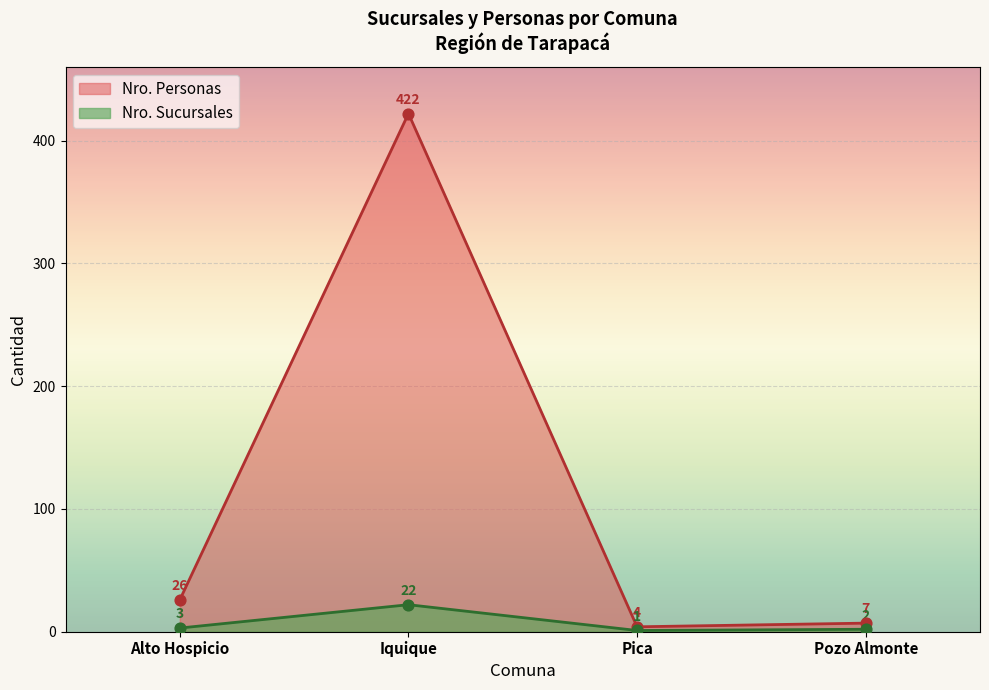

Which series contains the highest Y value?

Nro. Personas